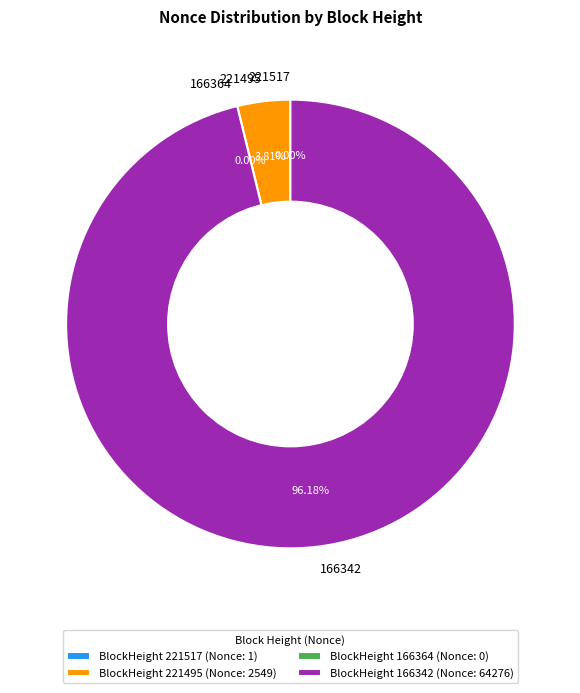

How many segments does this pie chart have?

4